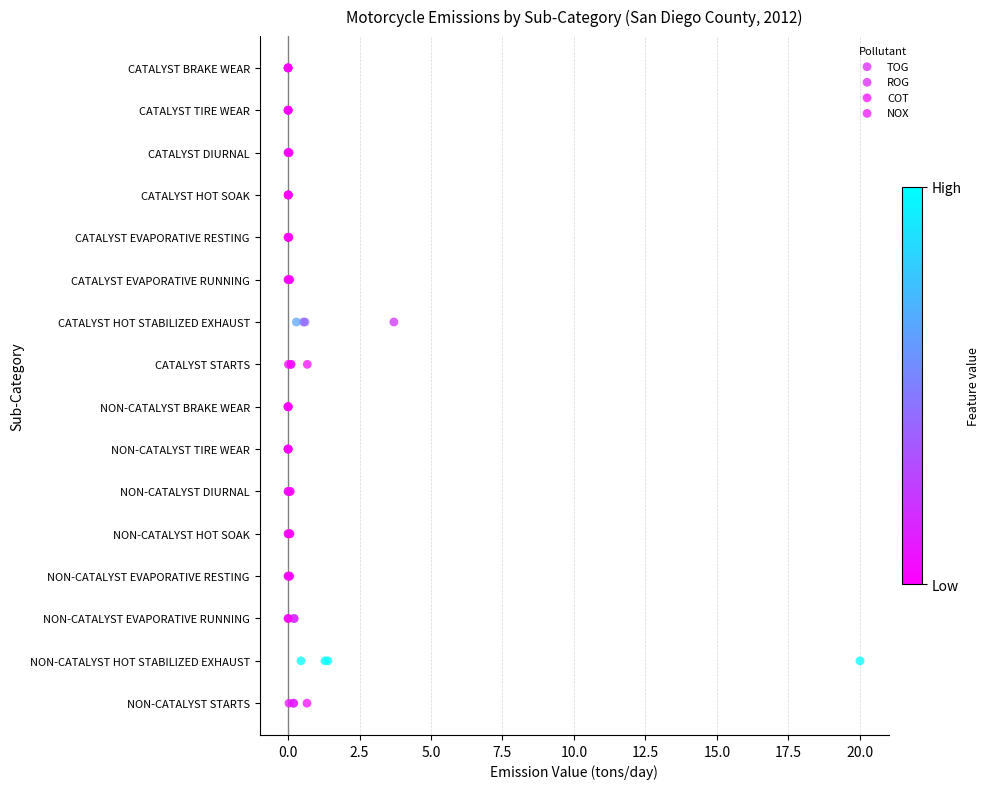

What are all the series names shown in the legend?

TOG, ROG, COT, NOX